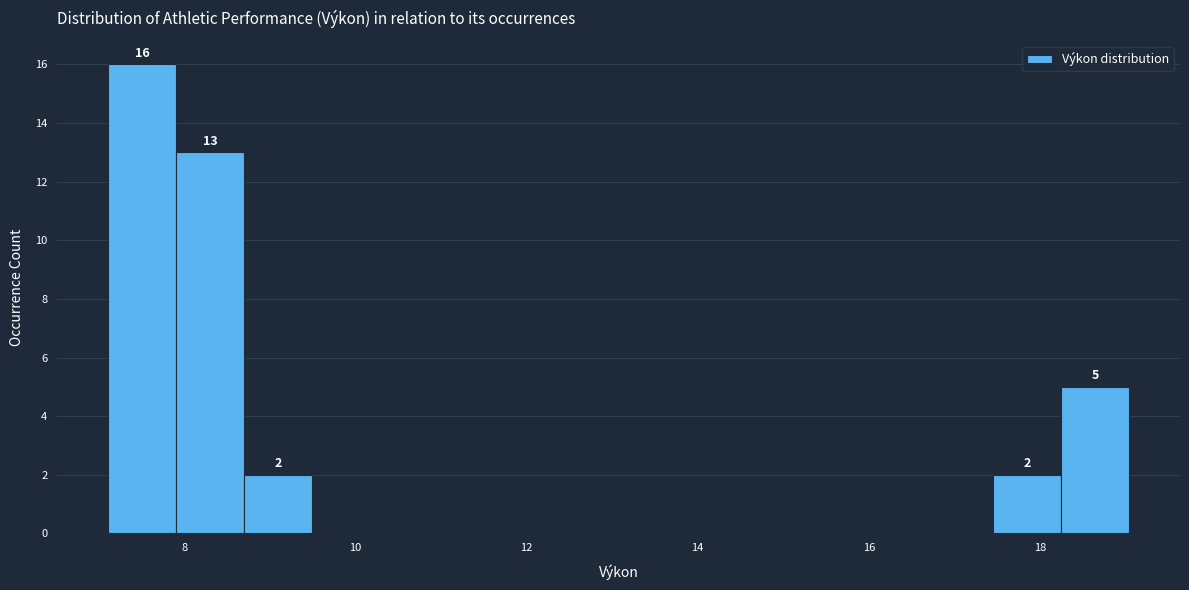

Around what value on the x-axis is the tallest bar? Give the approximate position of its centre, as read against the axis.

7.6